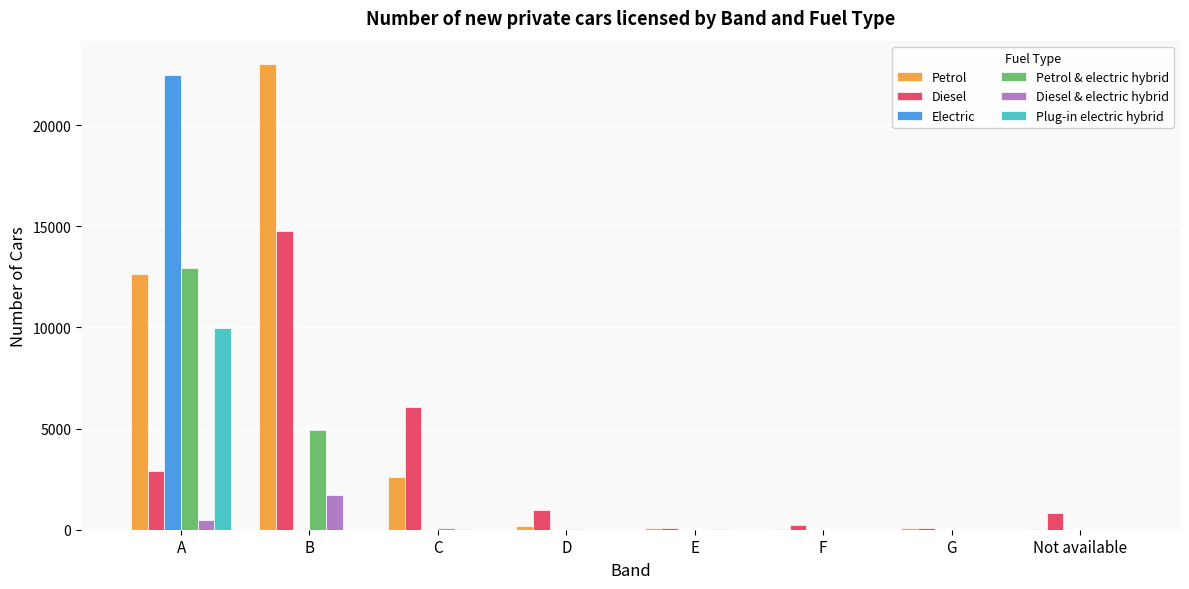

At which category is the sum across all series the highest?

A